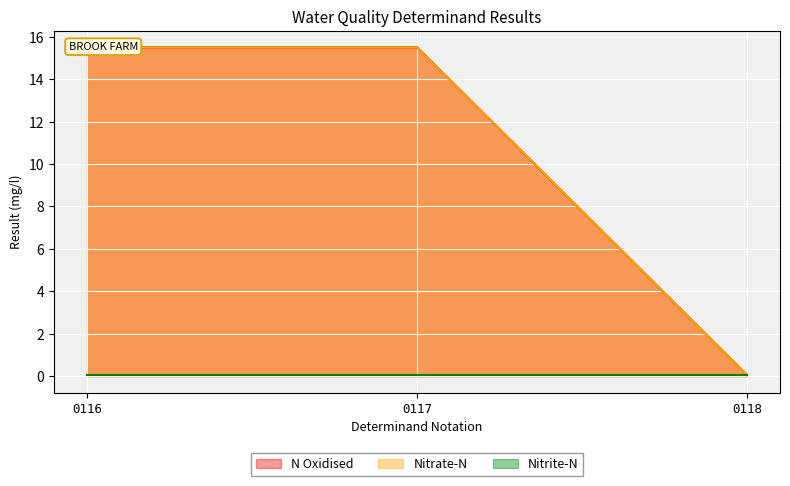

At how many categories does at least one series exceed 2?

2